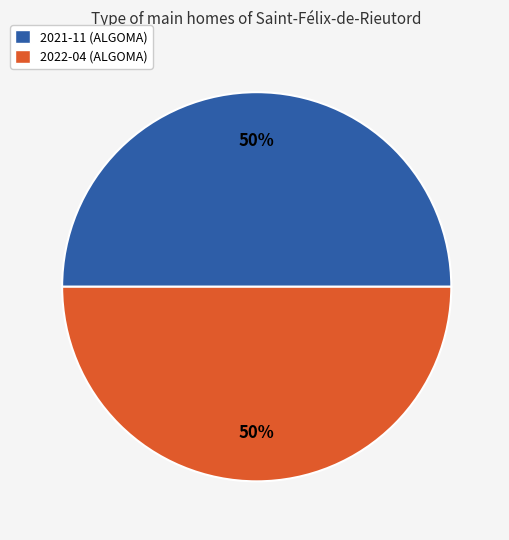

How many segments does this pie chart have?

2